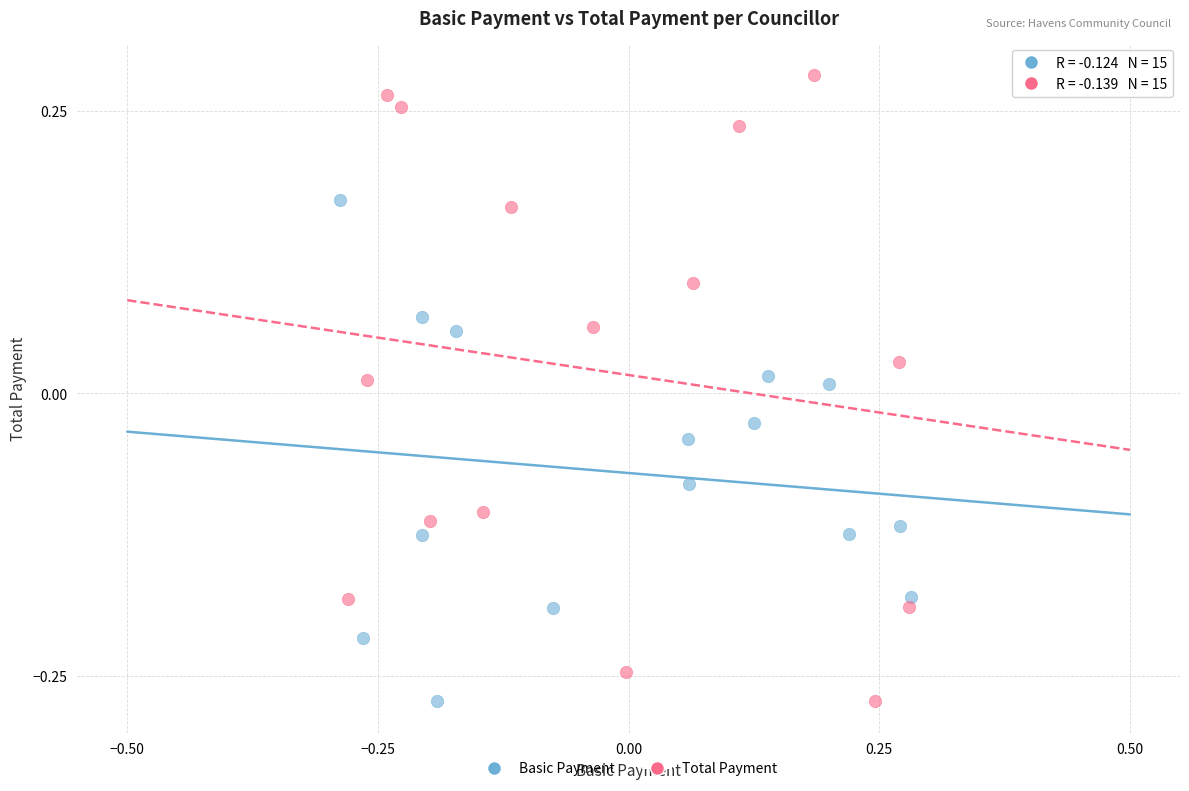

Which series has the largest Y range (max minus min)?

Total Payment